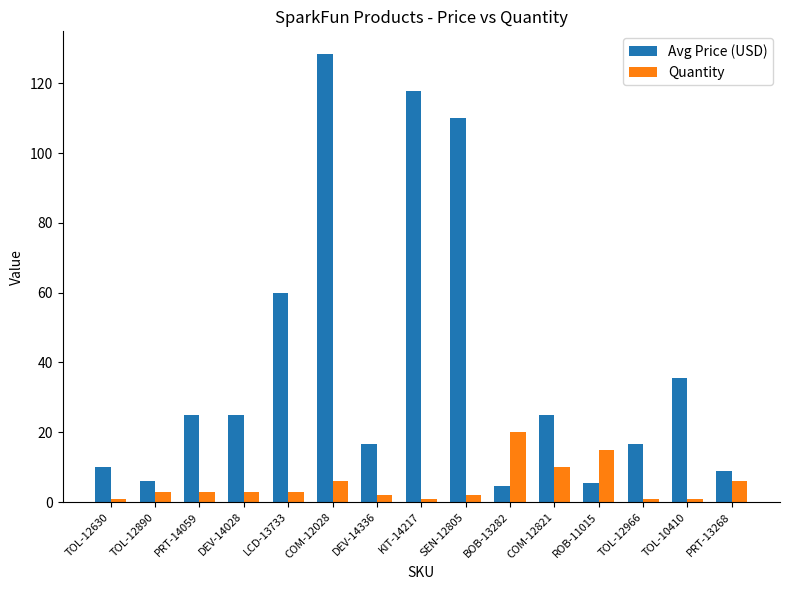

What is the difference between the Quantity values at PRT-14059 and COM-12028?

3.0